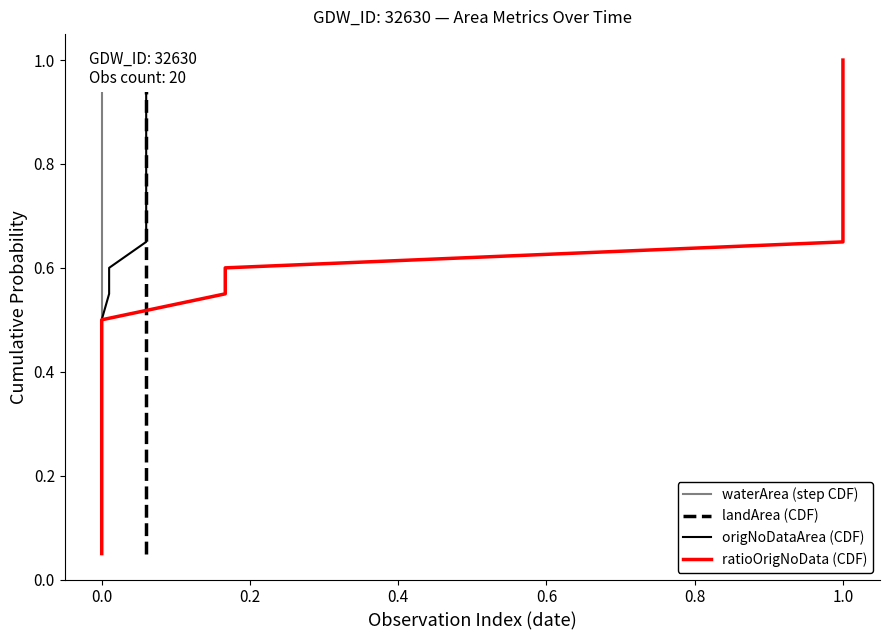

What is the average value of the origNoDataArea (CDF) series?

0.5